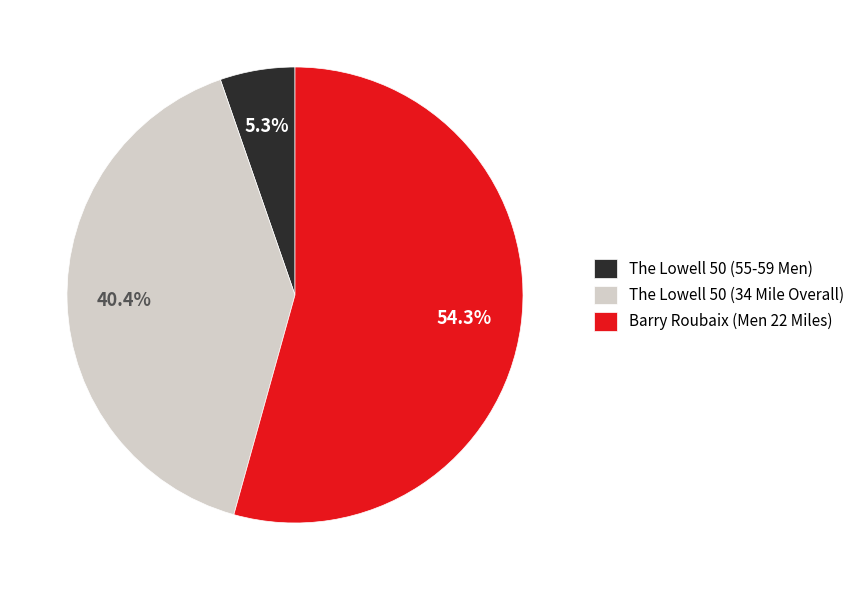

Which has a higher value, Barry Roubaix (Men 22 Miles) or The Lowell 50 (34 Mile Overall)?

Barry Roubaix (Men 22 Miles)